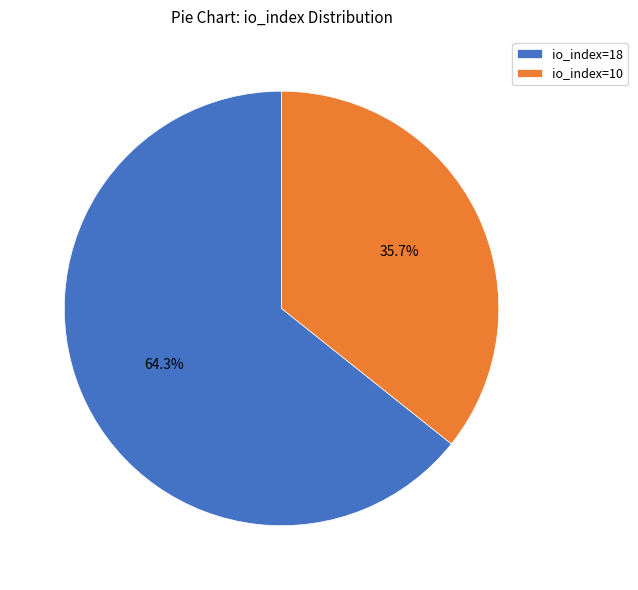

Count the number of slices in the pie.

2